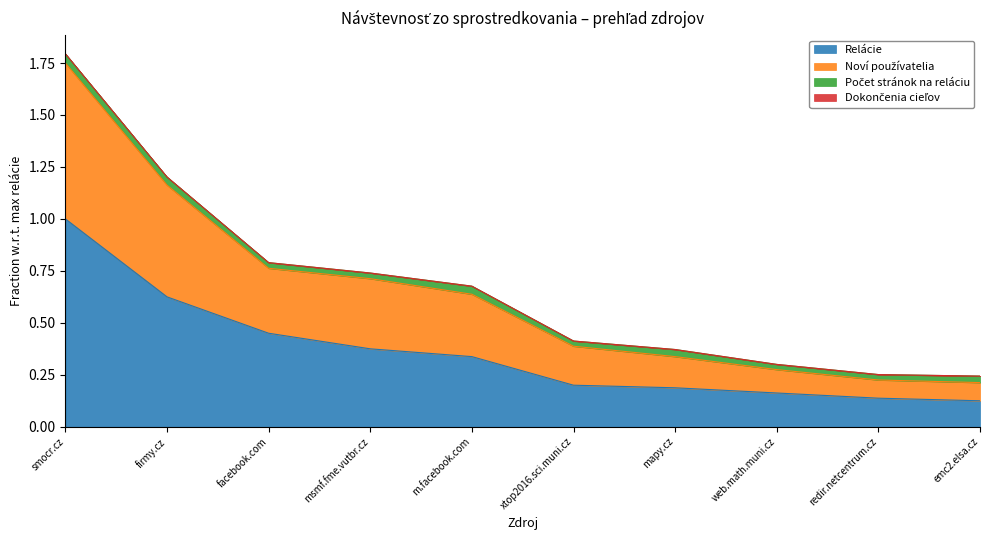

What is the minimum value for Relácie?

0.1